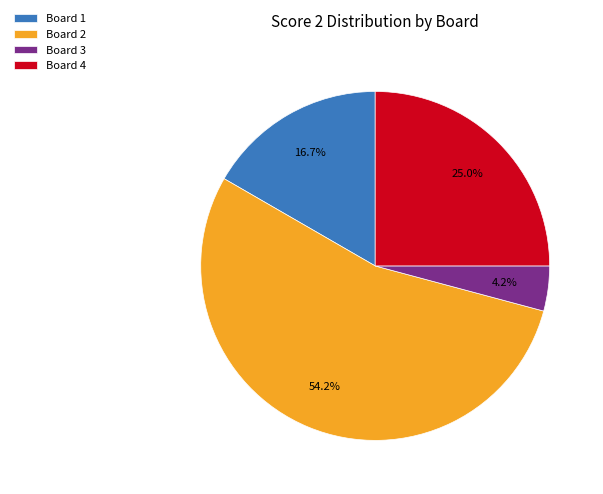

Combined, what portion of the pie is Board 2 and Board 1?

70.8%